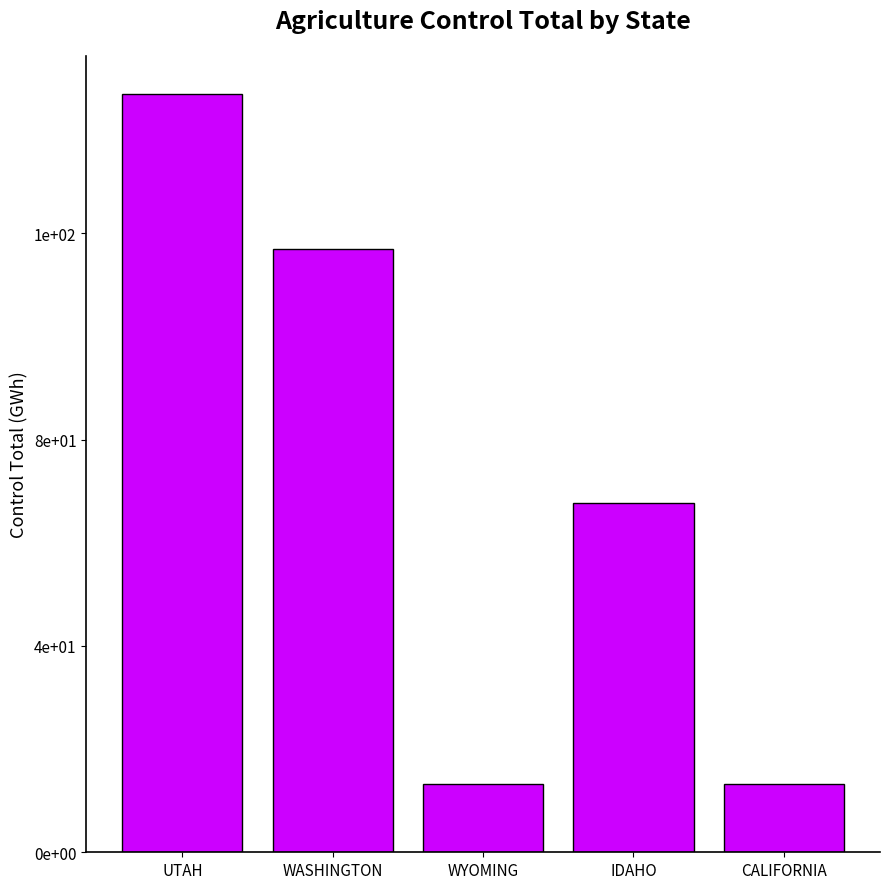

List the labels in order of value, smallest first.

CALIFORNIA, WYOMING, IDAHO, WASHINGTON, UTAH